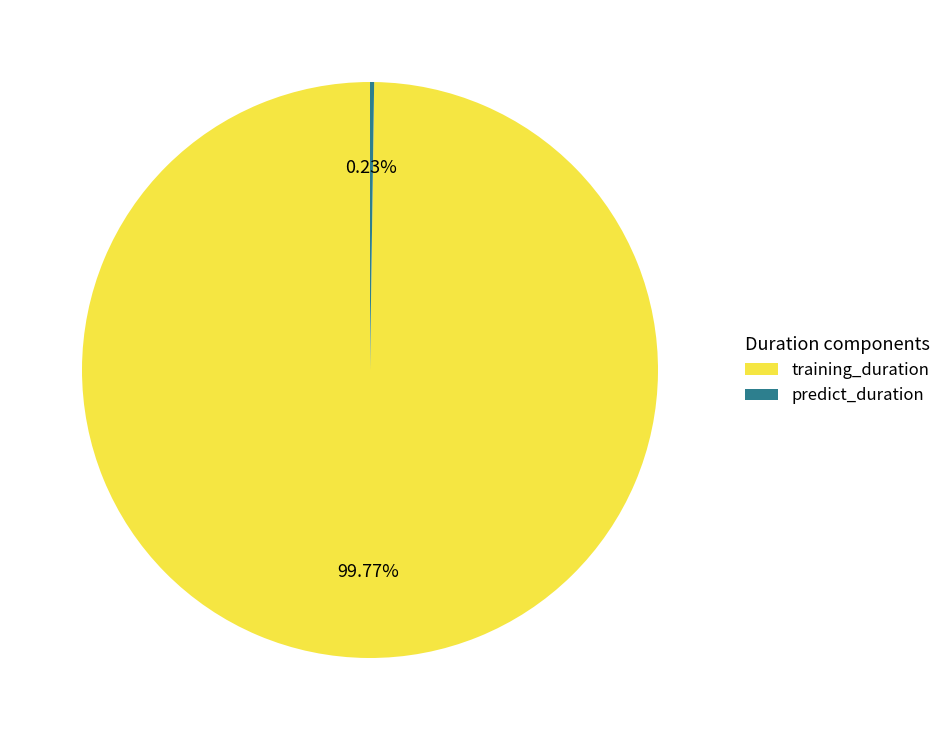

What is the majority slice?

training_duration